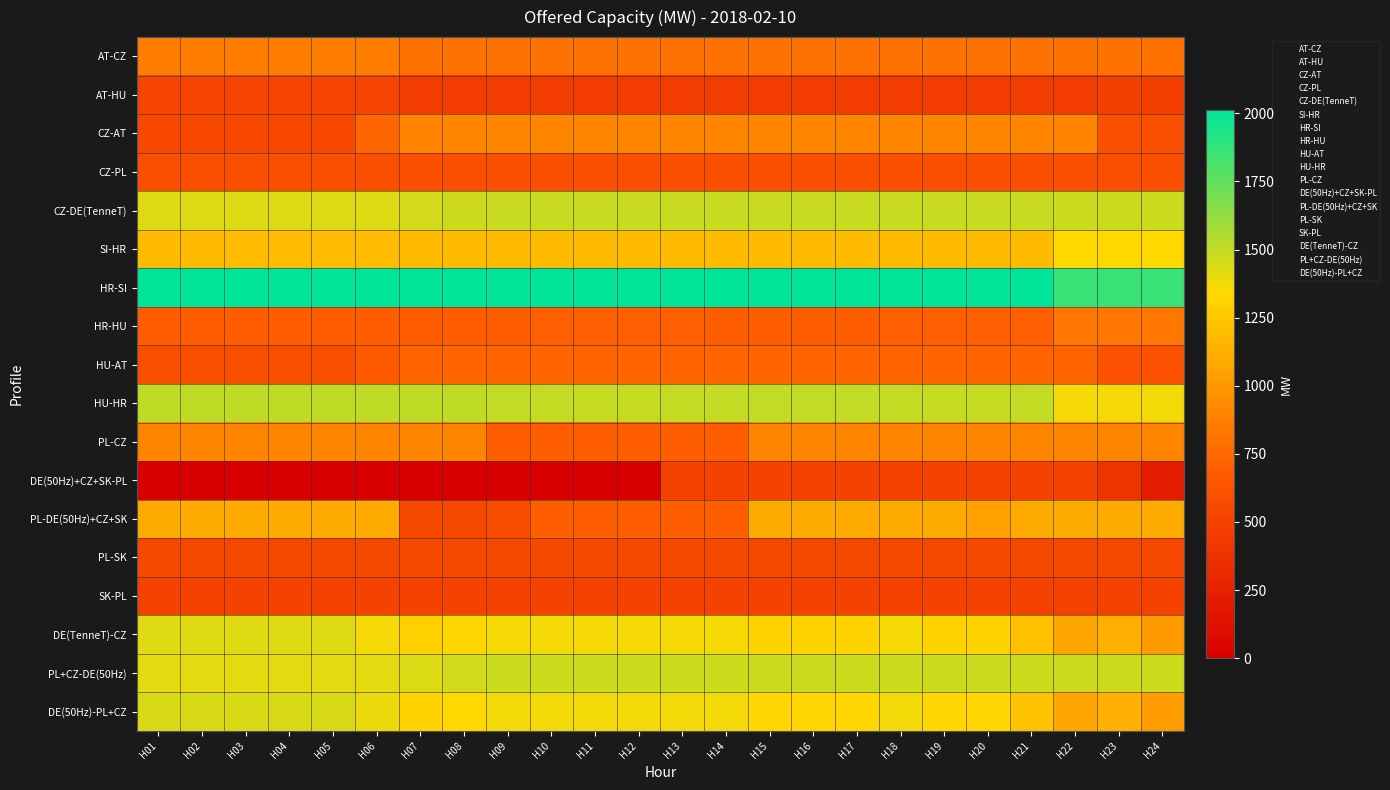

What is the total value across all series at H16?

18050